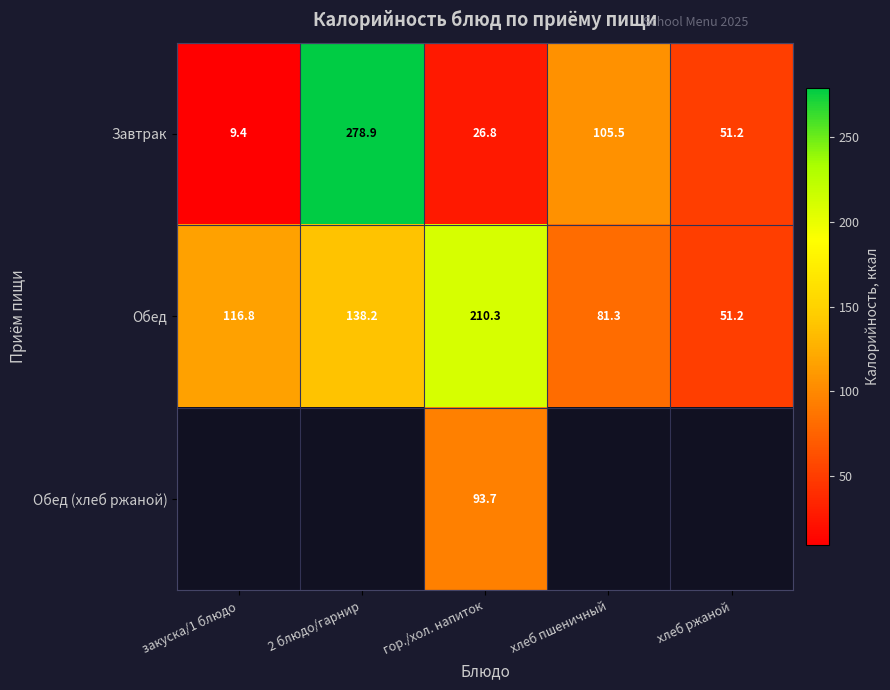

What is the difference between the maximum and second lowest values in the Завтрак series?

252.1